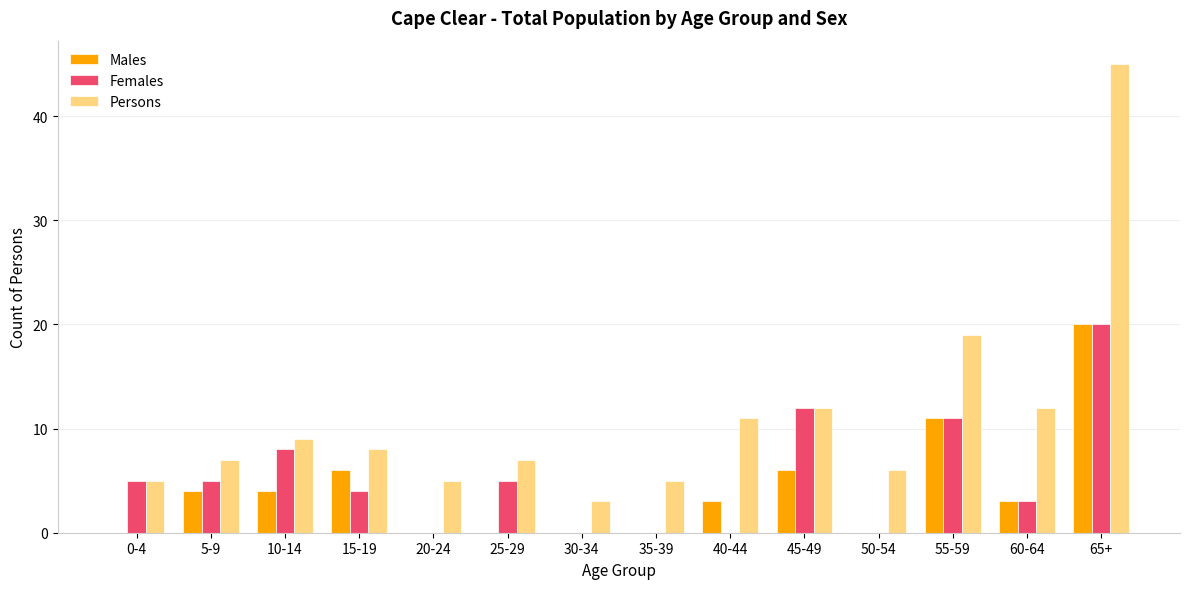

What is the average value of the Females series?

5